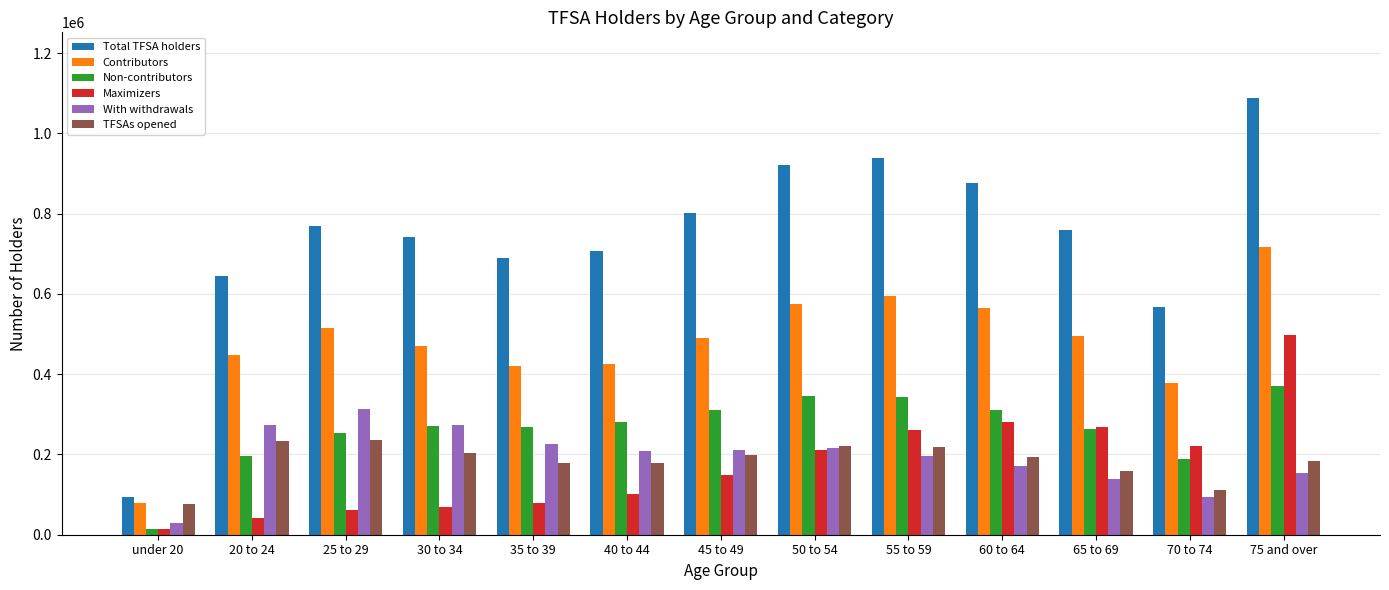

Which series has the largest range (max minus min)?

Total TFSA holders